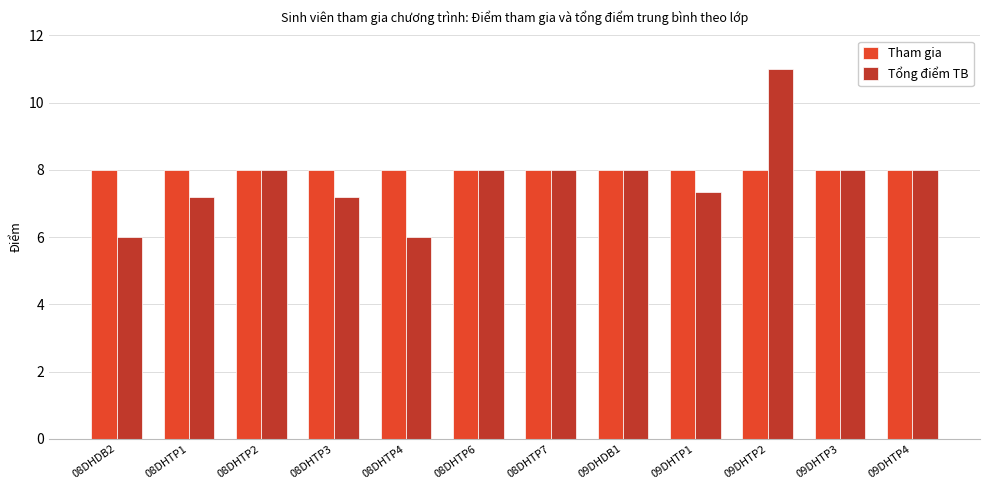

Reading left to right, extract all data points from this chart.

Tham gia: 8.0	8.0	8.0	8.0	8.0	8.0	8.0	8.0	8.0	8.0	8.0	8.0
Tổng điểm TB: 6.0	7.2	8.0	7.2	6.0	8.0	8.0	8.0	7.3	11.0	8.0	8.0